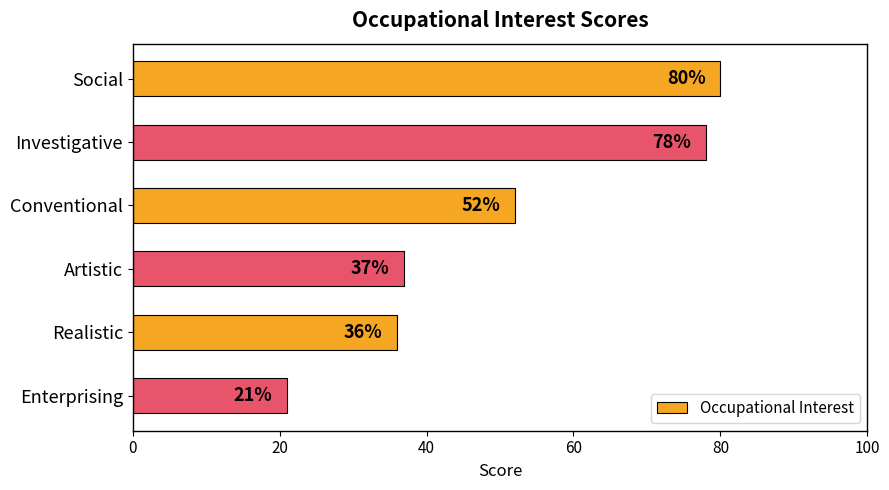

Does the chart contain stacked bars?

No